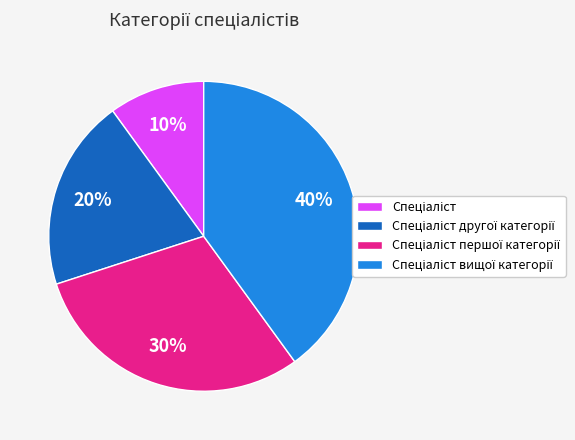

To the nearest percent, what is the average slice percentage?

25%